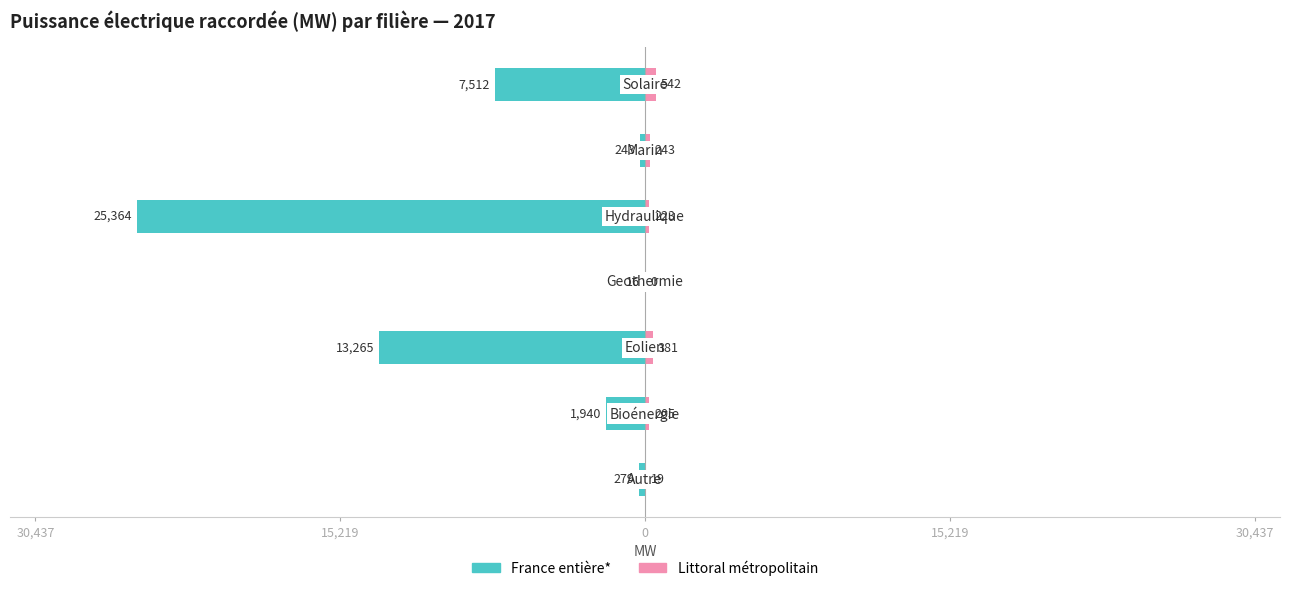

Reading left to right, transcribe all the data shown in this chart.

France entière*: -279.5	-1940.0	-13264.8	-16.4	-25364.3	-243.0	-7512.3
Littoral métropolitain: 18.5	205.5	381.1	0.0	222.8	243.0	542.2